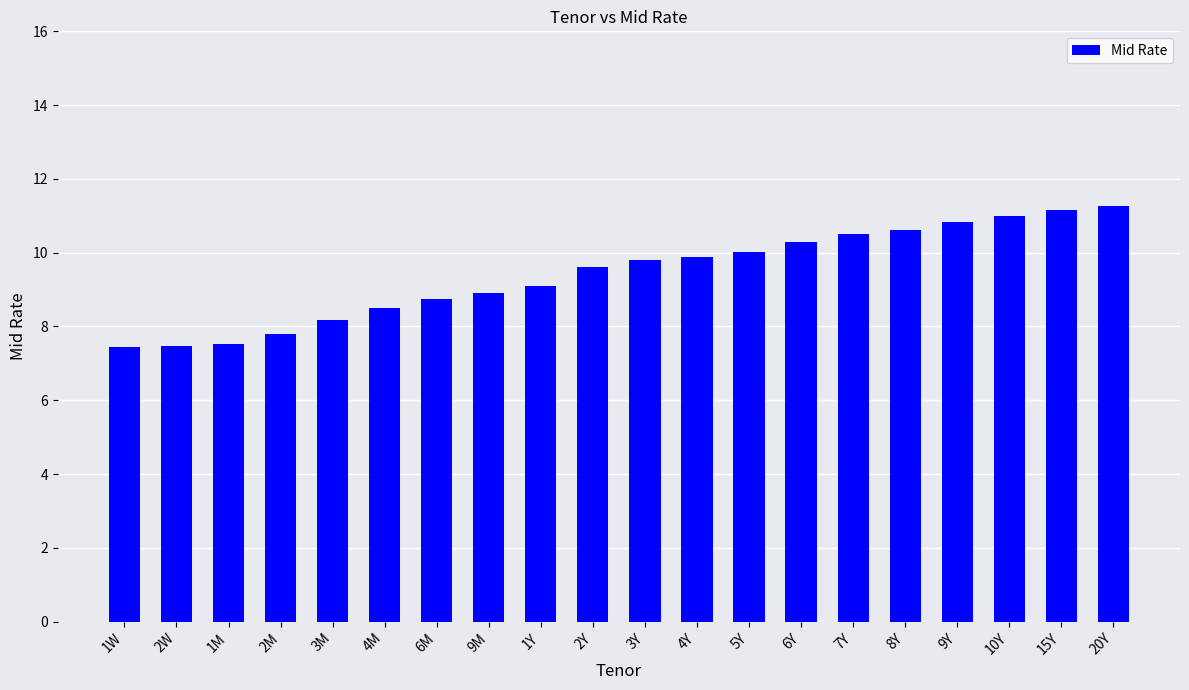

Count the number of values greater than 9.

12